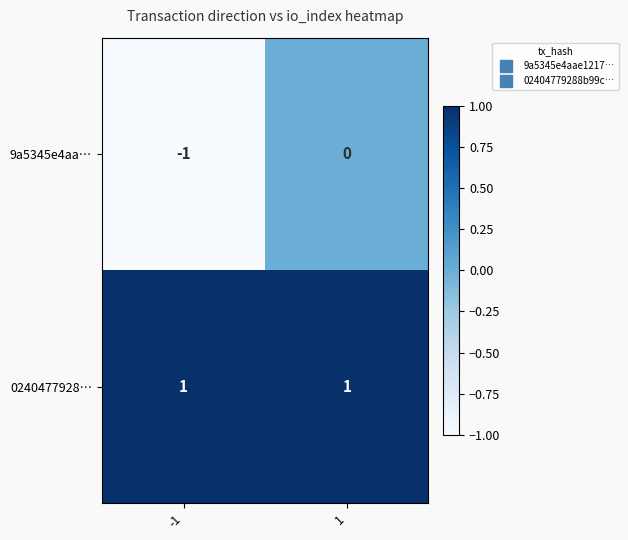

Is it true that 9a5345e4aa… equals 1 at 1?

False